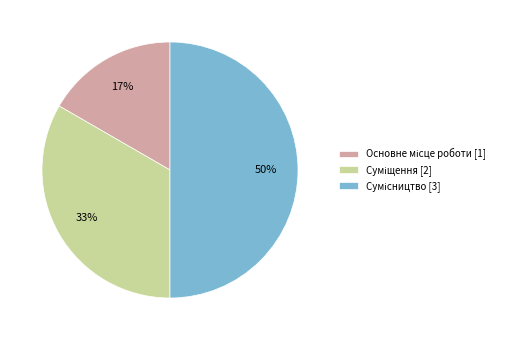

To the nearest percent, what is the difference between the largest and smallest slice percentages?

33%